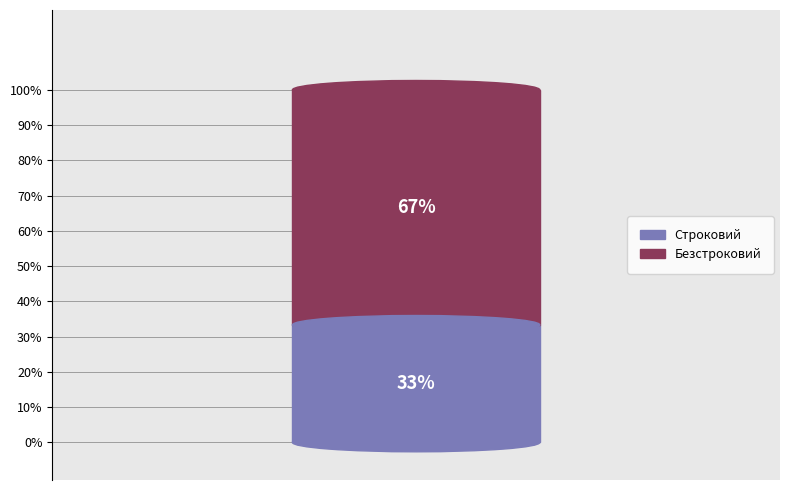

Does any single category account for the majority?

Yes